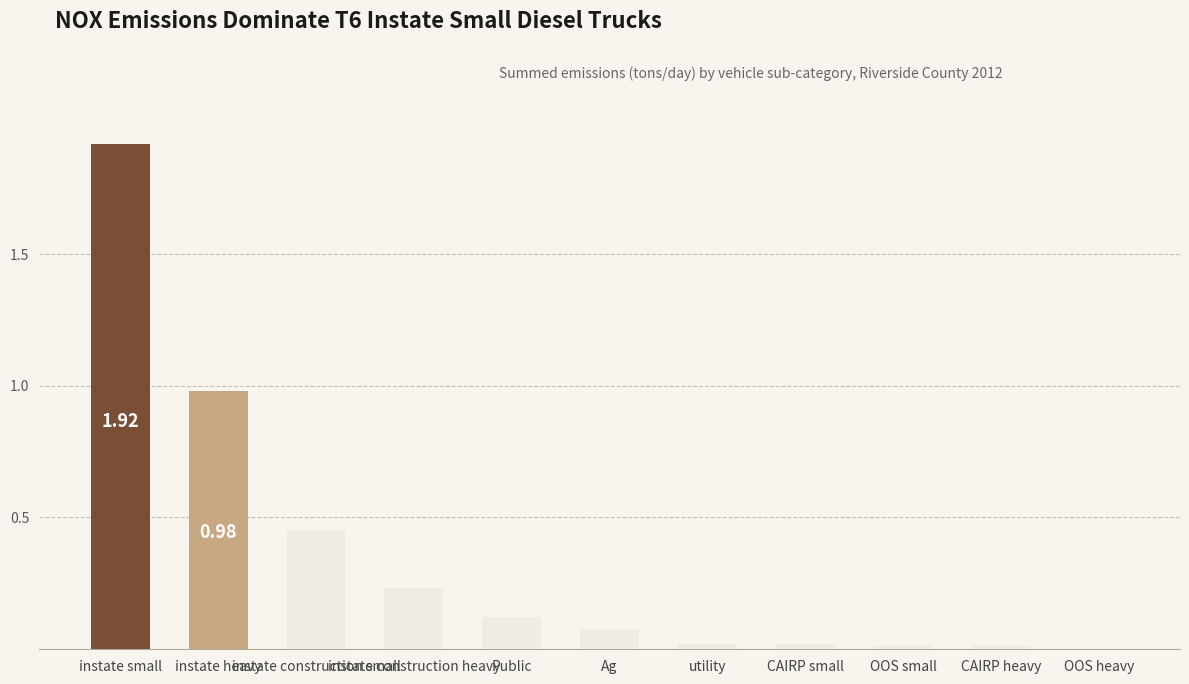

What is the sum of all values?

3.8